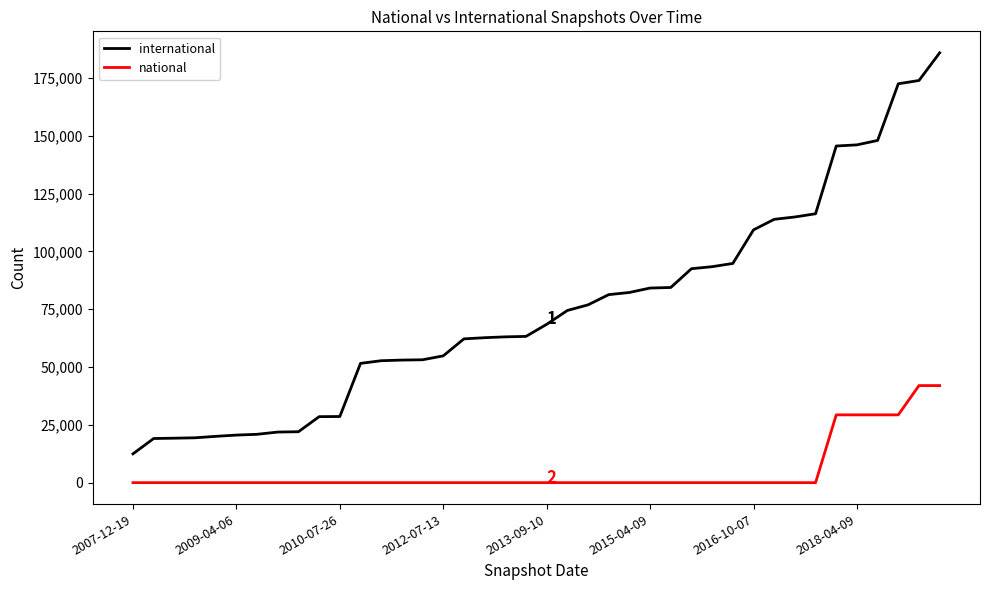

What is the highest value of the national series?

41981